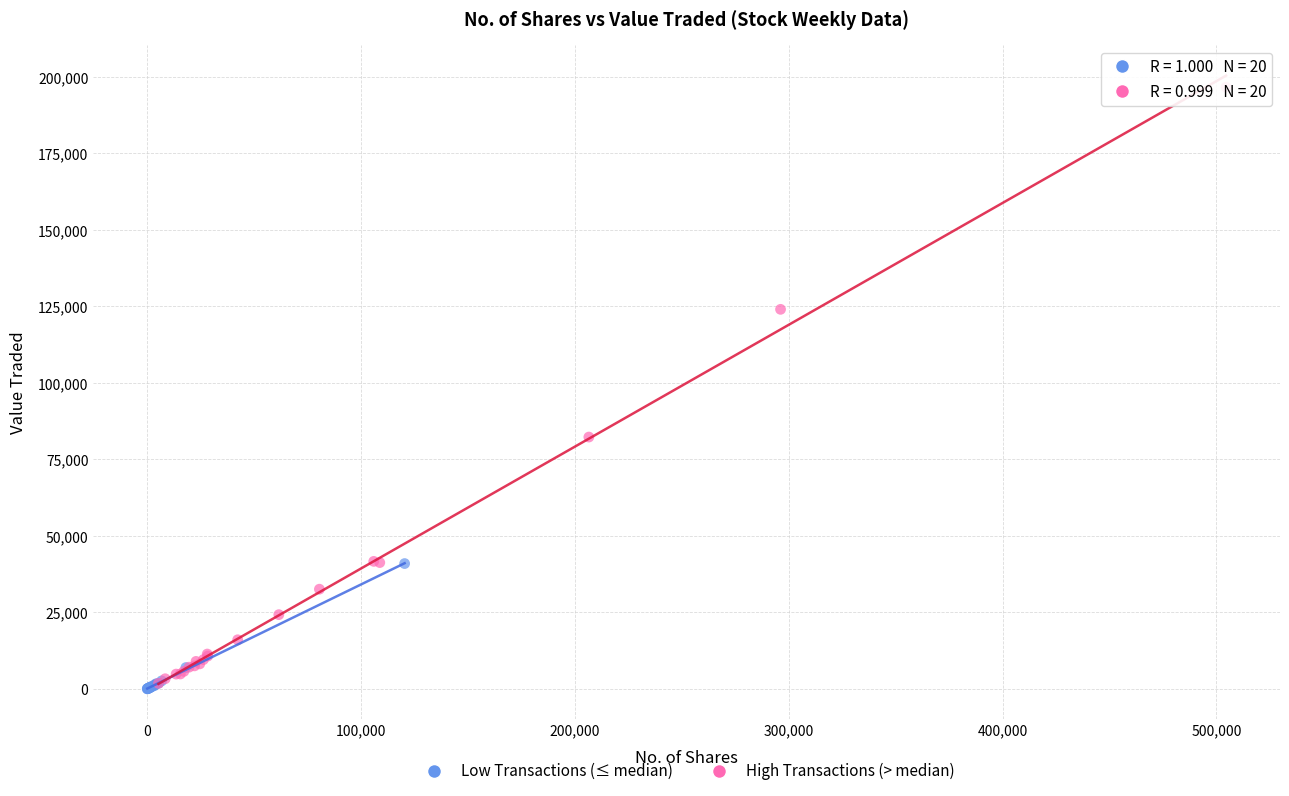

Which series has the widest spread of Y values?

High Transactions (> median)